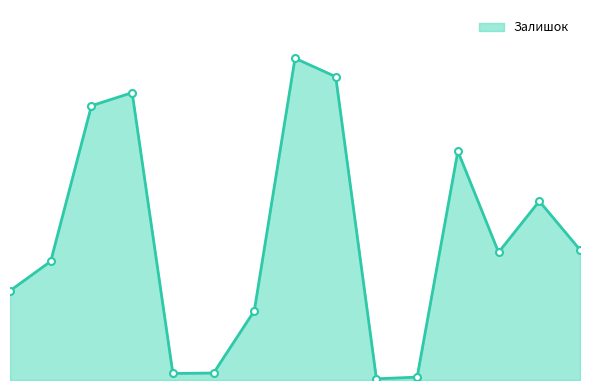

Reading left to right, extract all data points from this chart.

218	290	670	702	16	17	169	786	741	3	7	559	312	437	318